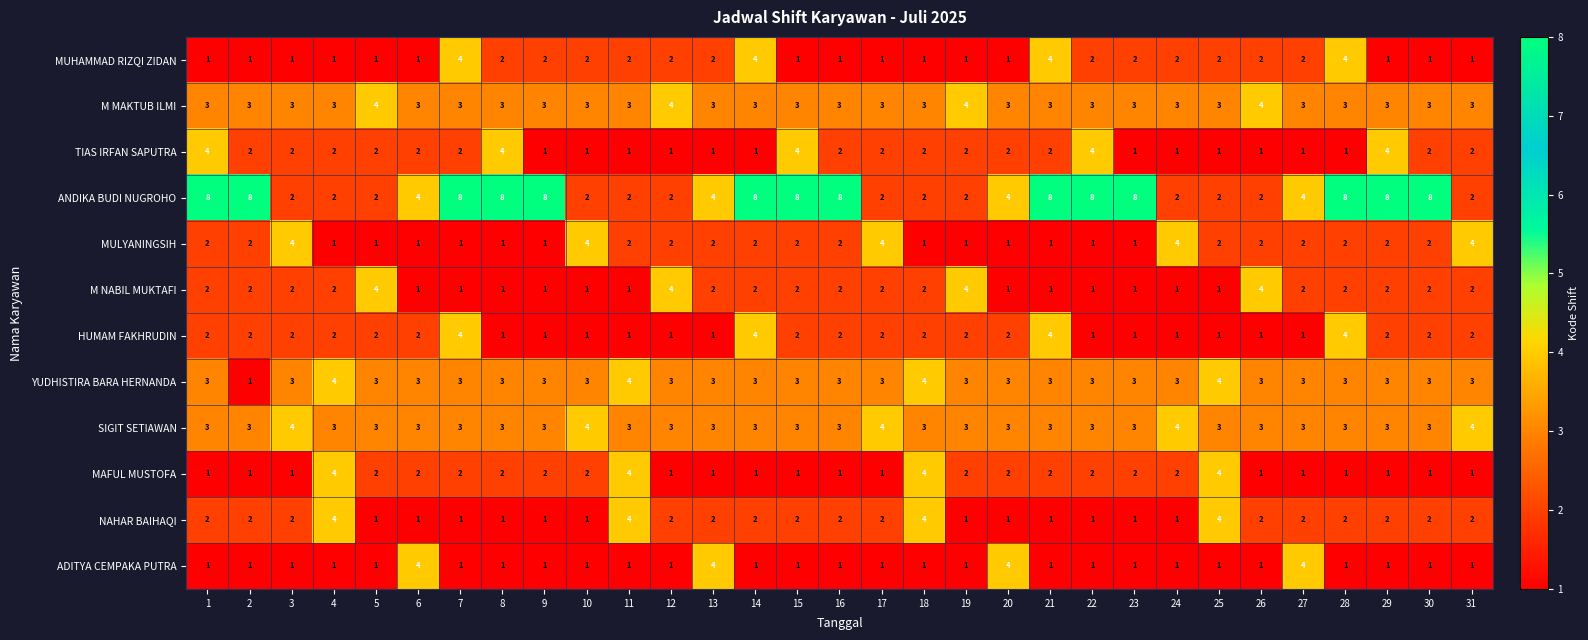

How many YUDHISTIRA BARA HERNANDA values are between 3 and 4?

30